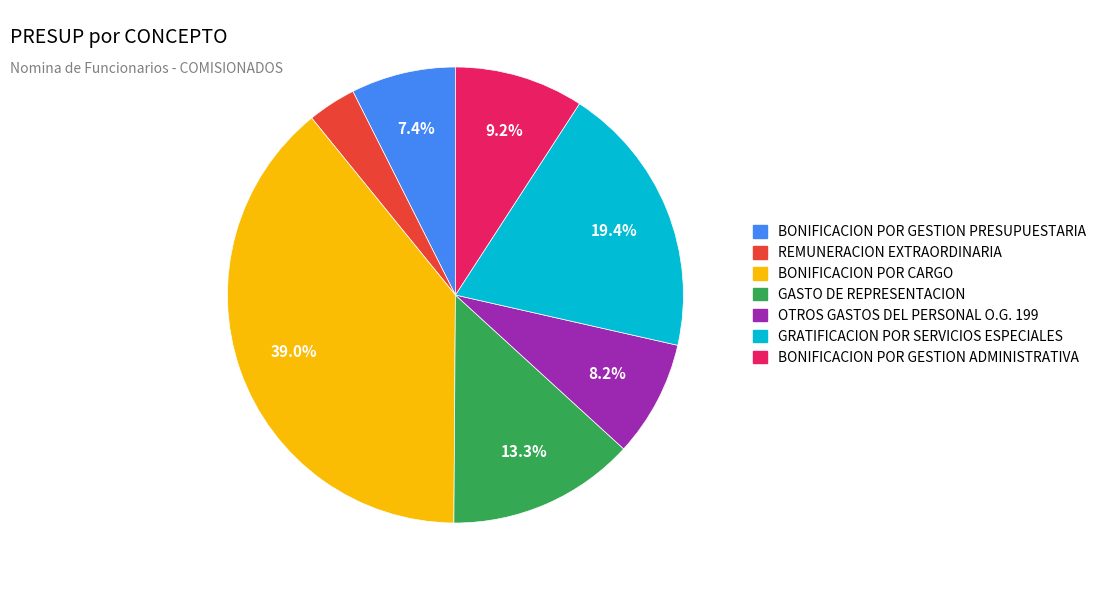

Rank the categories by value from highest to lowest.

BONIFICACION POR CARGO, GRATIFICACION POR SERVICIOS ESPECIALES, GASTO DE REPRESENTACION, BONIFICACION POR GESTION ADMINISTRATIVA, OTROS GASTOS DEL PERSONAL O.G. 199, BONIFICACION POR GESTION PRESUPUESTARIA, REMUNERACION EXTRAORDINARIA